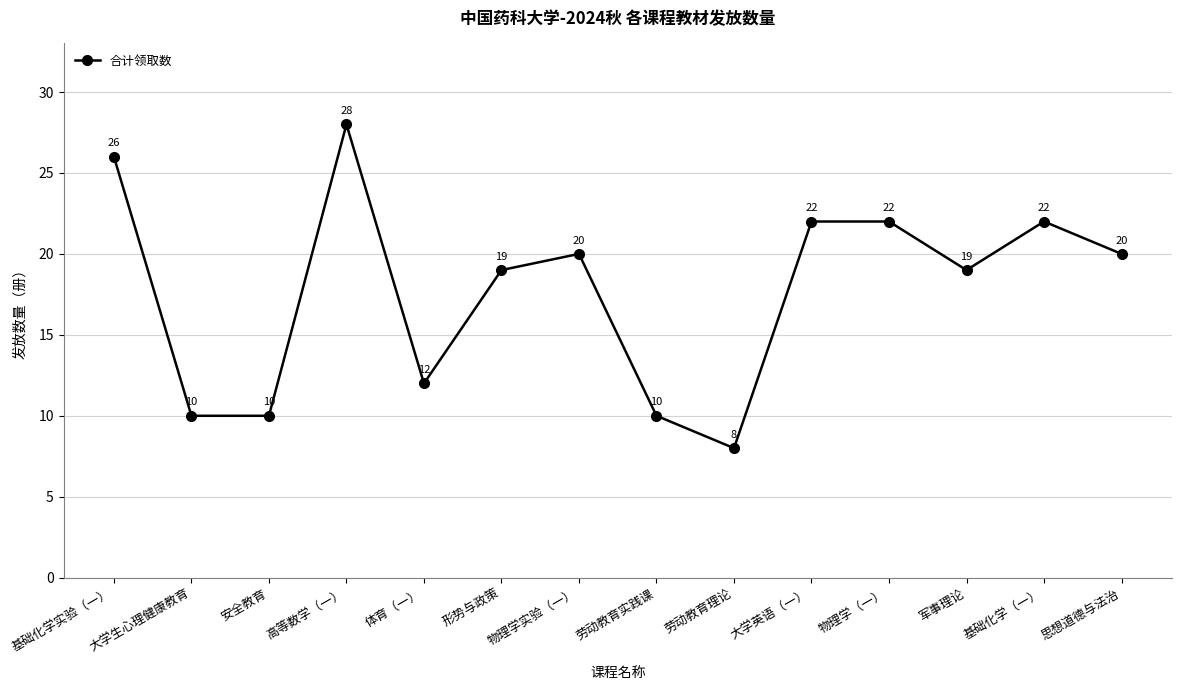

What is the smallest value displayed?

8